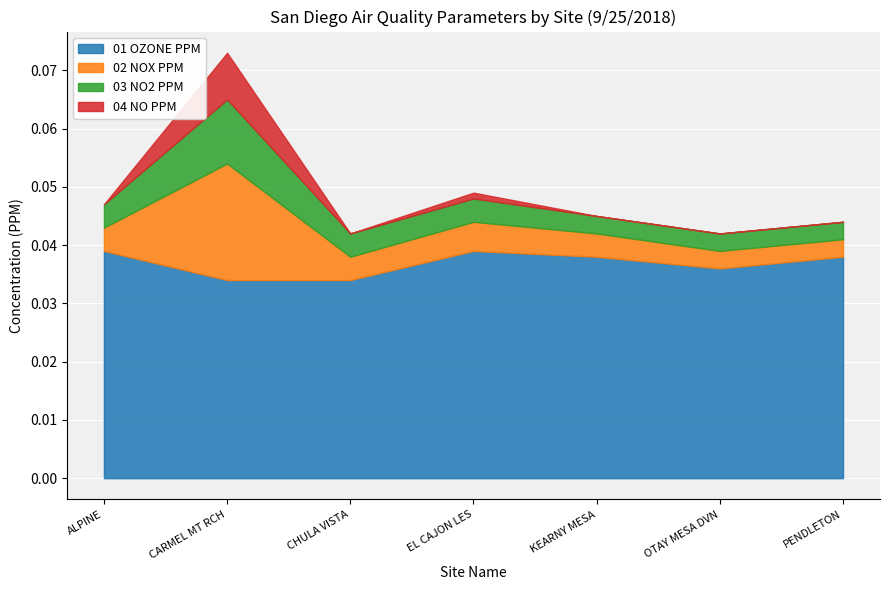

The 02 NOX PPM series shows 0.0 at CHULA VISTA. True or false?

True